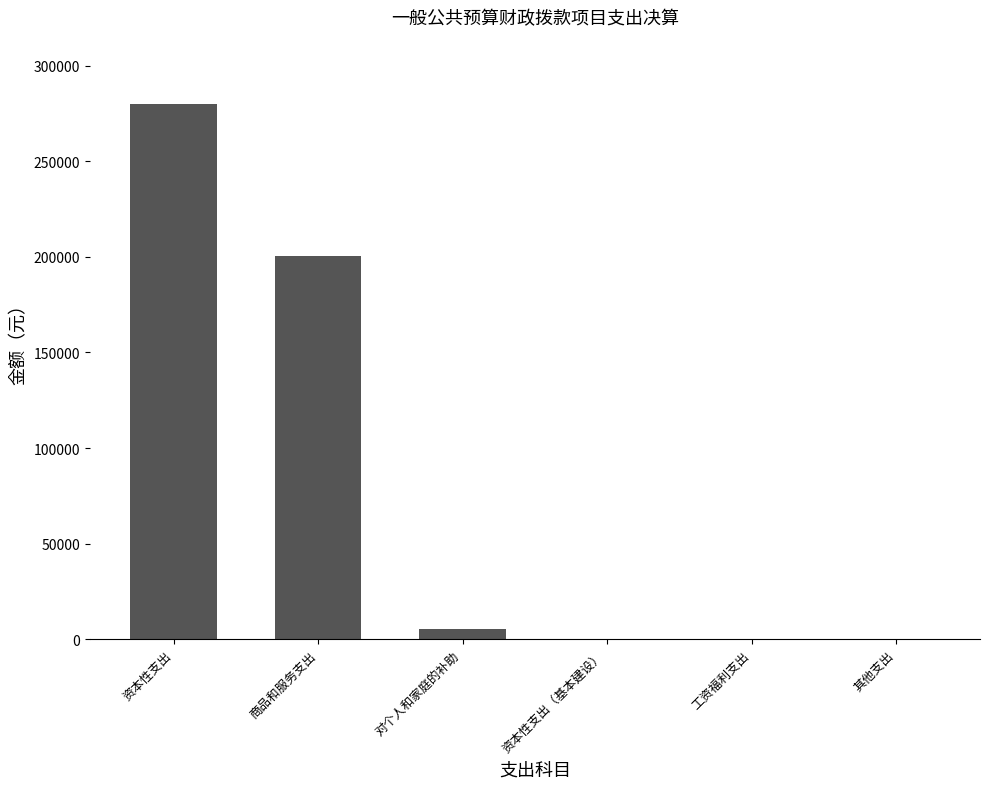

True or false: the data shows 200381.6 at 商品和服务支出.

True